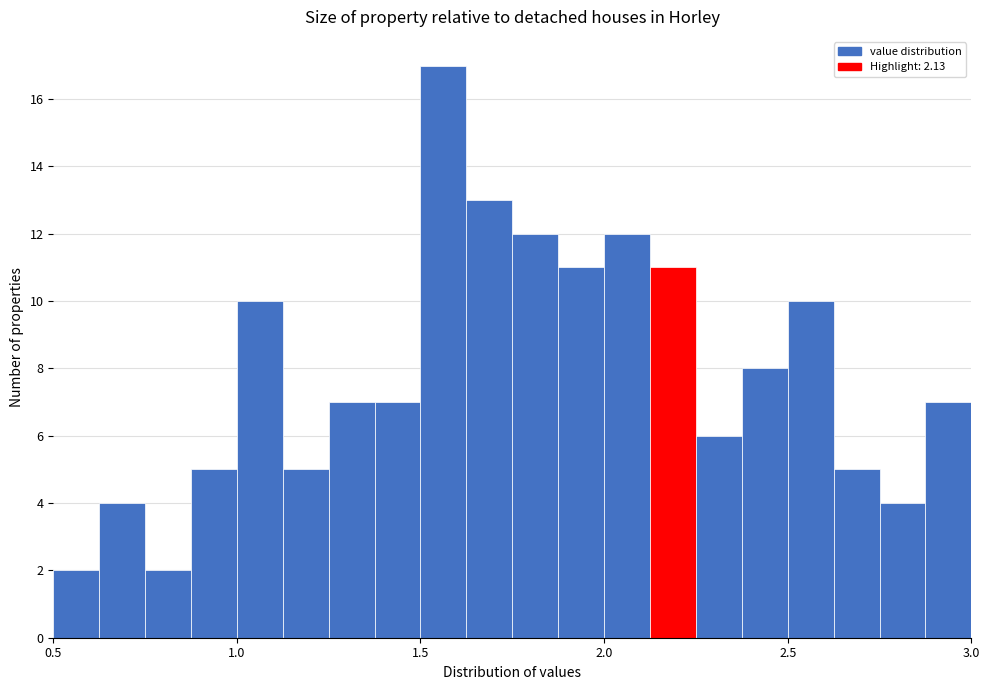

Read against the x-axis, roughly where is the centre of the tallest bar?

1.55